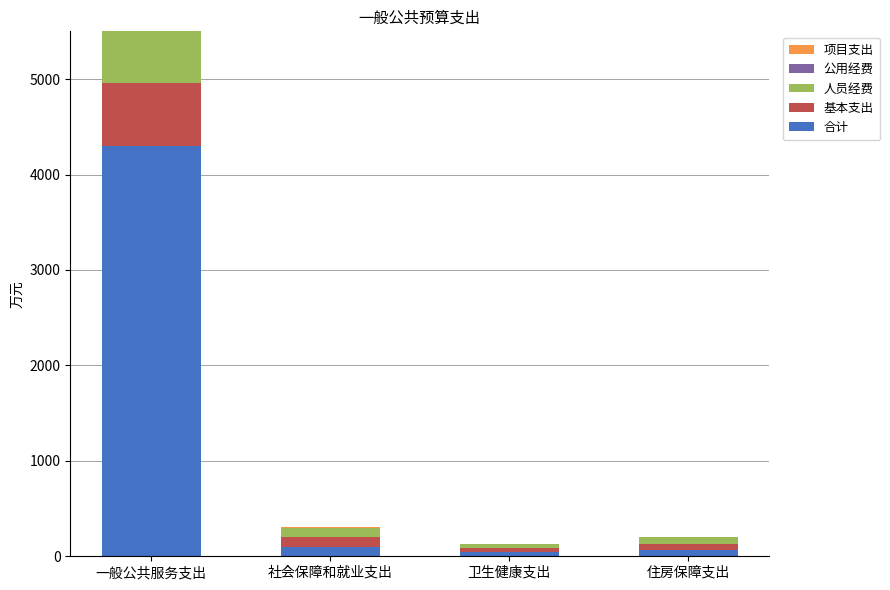

Between 一般公共服务支出 and 卫生健康支出, which is larger?

一般公共服务支出